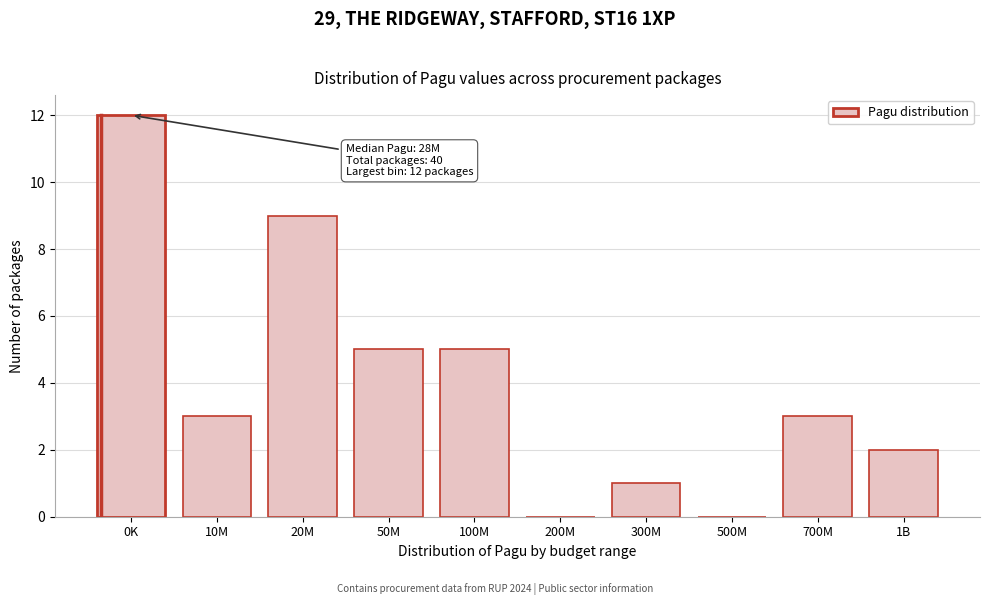

Reading right to left, list all the values displayed in this chart.

1B=2	700M=3	500M=0	300M=1	200M=0	100M=5	50M=5	20M=9	10M=3	0K=12